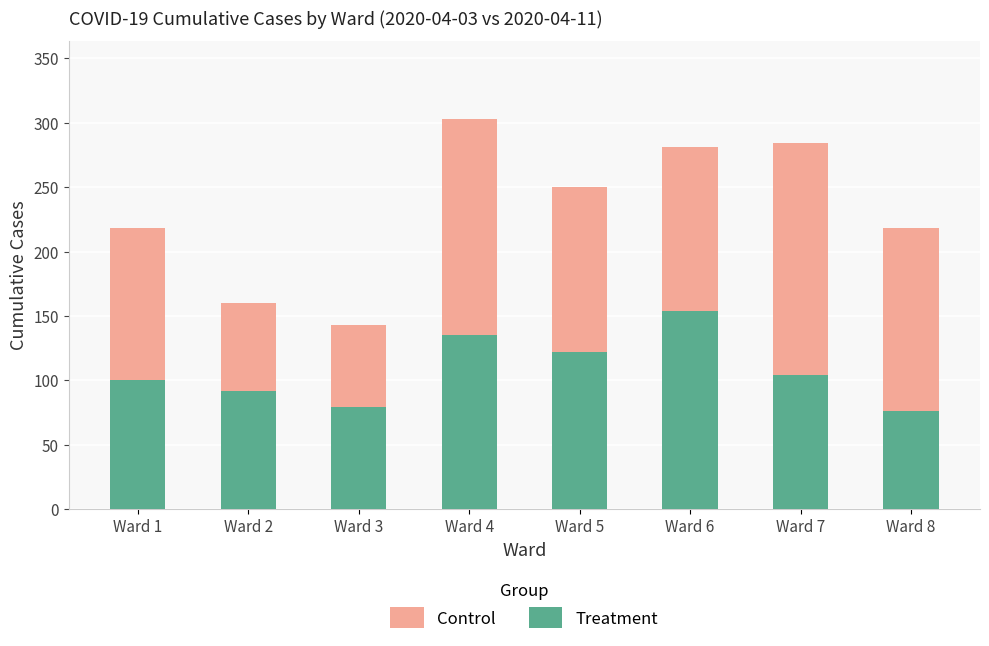

What is the minimum value shown in the chart?

76